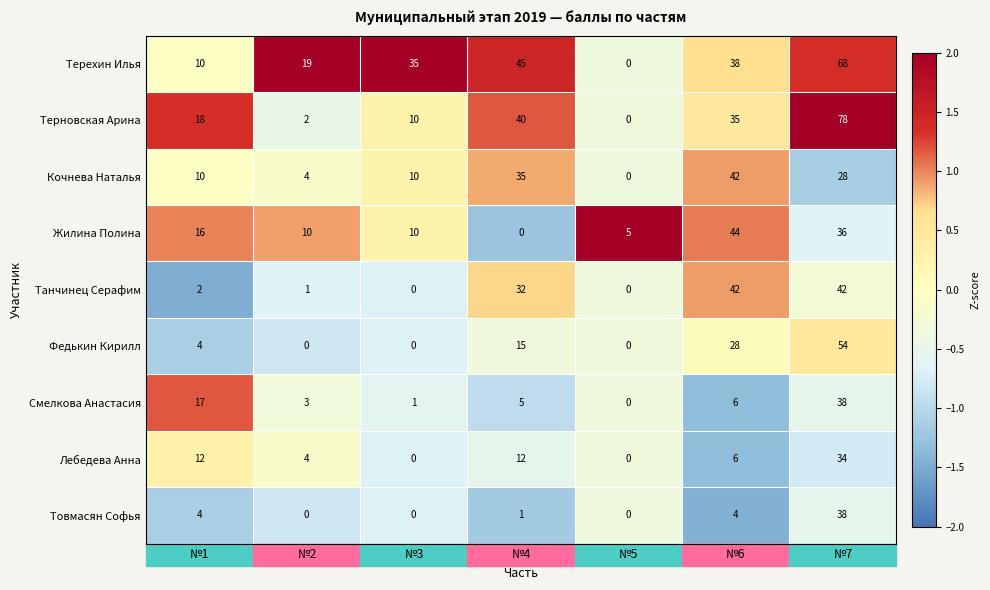

At №4, list the series in order from largest to smallest.

Терехин Илья, Терновская Арина, Кочнева Наталья, Танчинец Серафим, Федькин Кирилл, Лебедева Анна, Смелкова Анастасия, Товмасян Софья, Жилина Полина